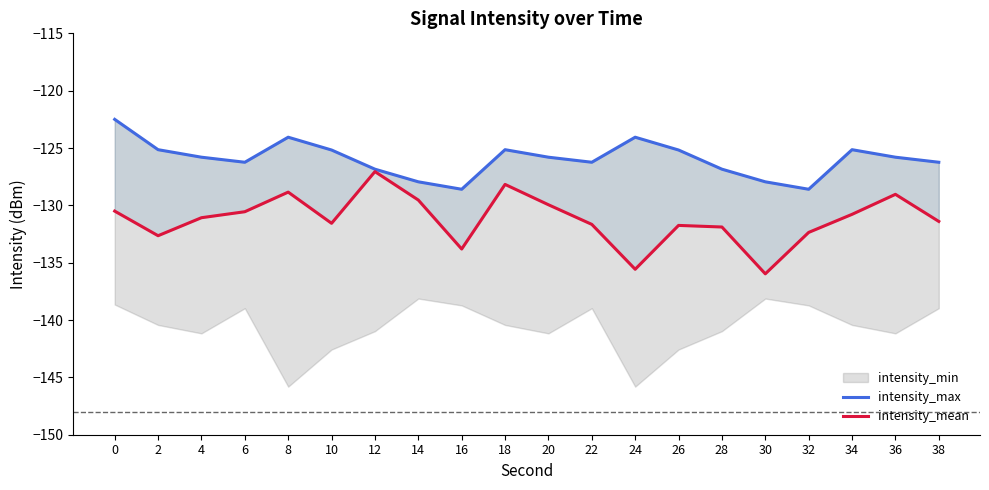

How many interior local peaks does the intensity_mean series have?

5